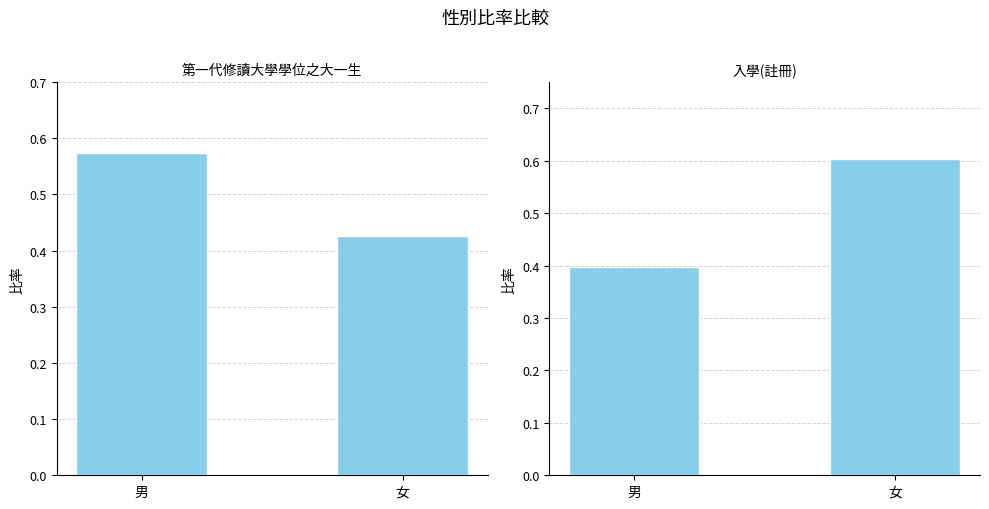

What is the greatest value displayed?

0.6